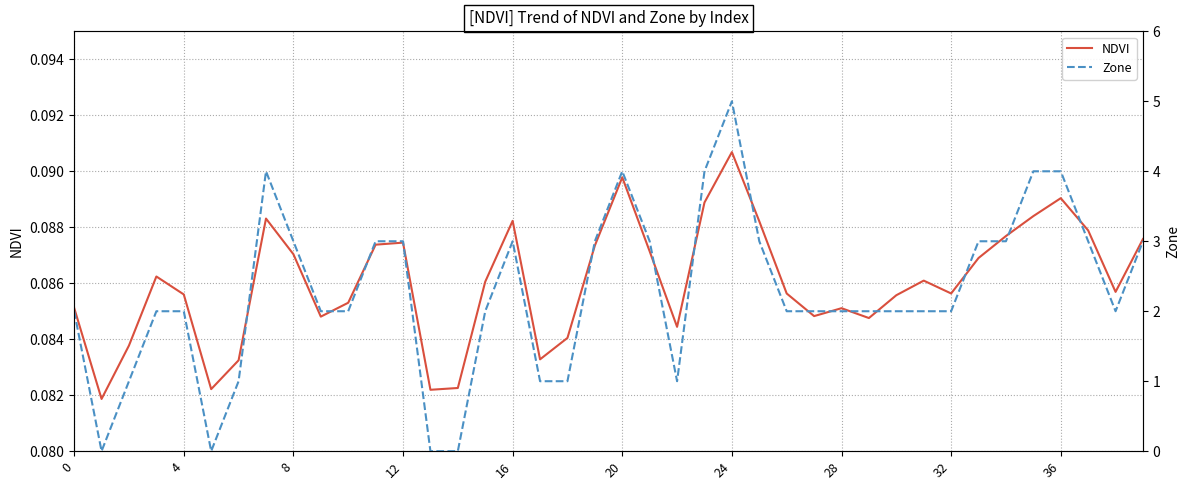

Which category has the highest value in the NDVI series?

24